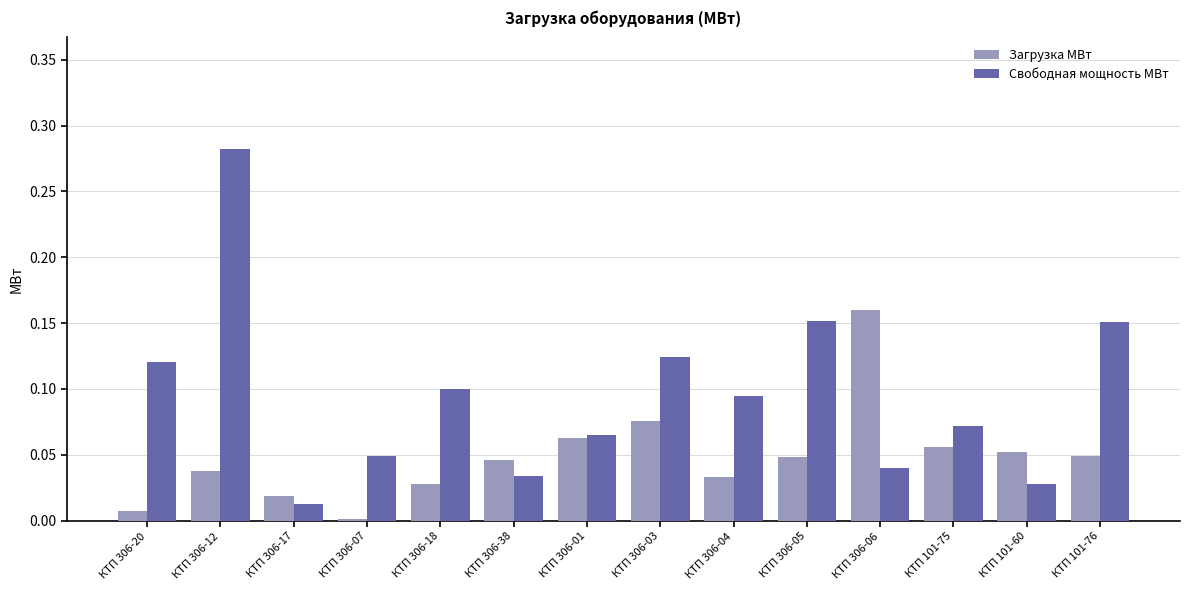

What is the sum of all Свободная мощность МВт values?

1.3